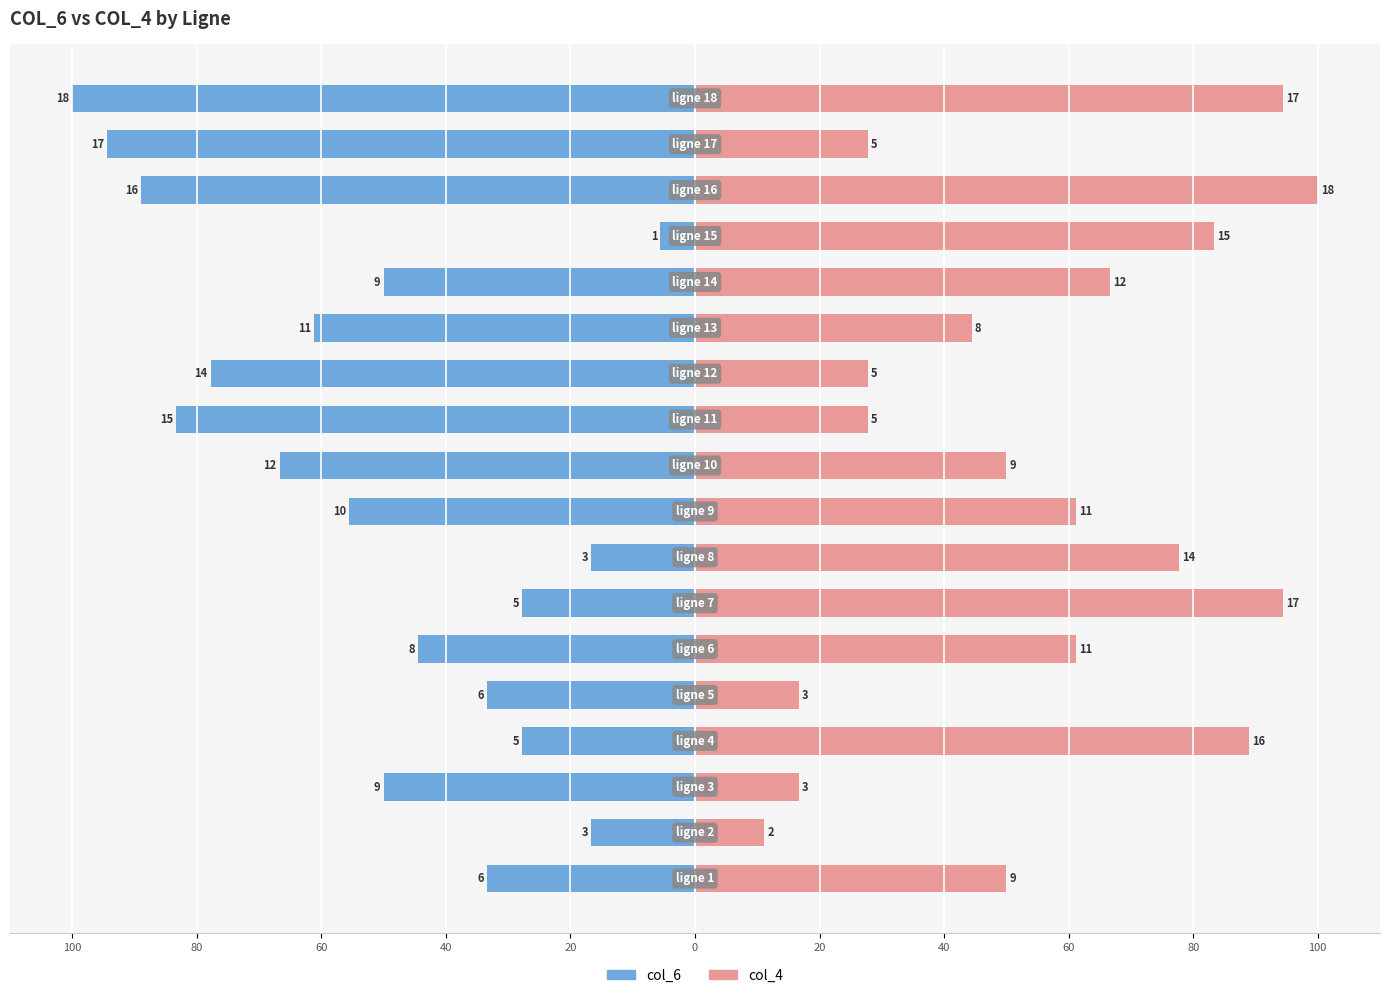

What is the average value of the col_4 series?

55.6